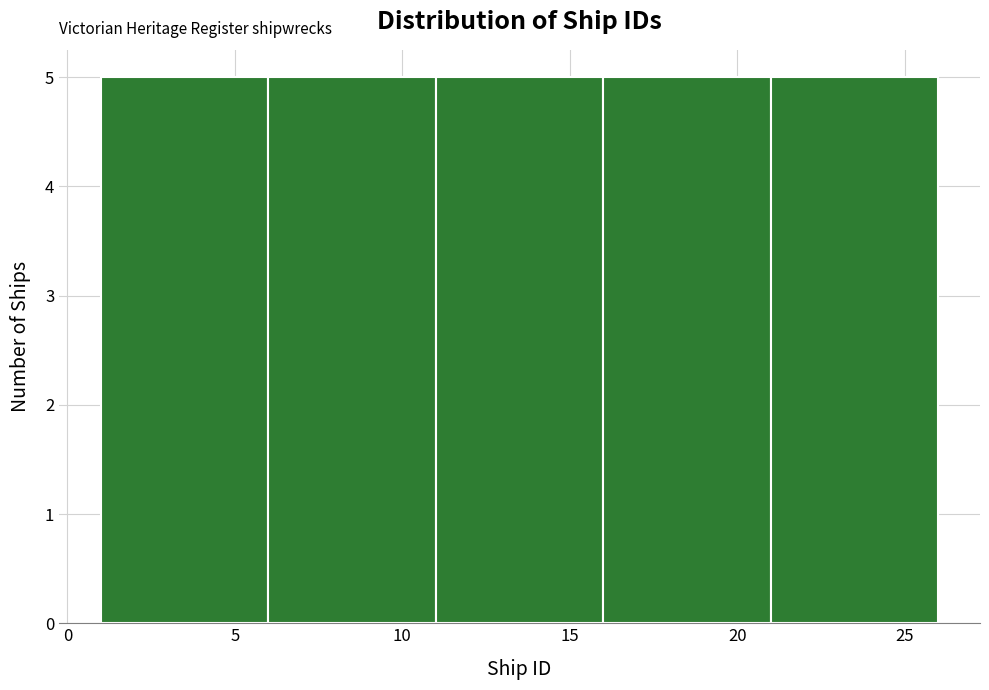

What is the height of the bar covering 6 to 11 on the x-axis? The values are not printed on the chart, so give them approximately, as read against the axis.

5